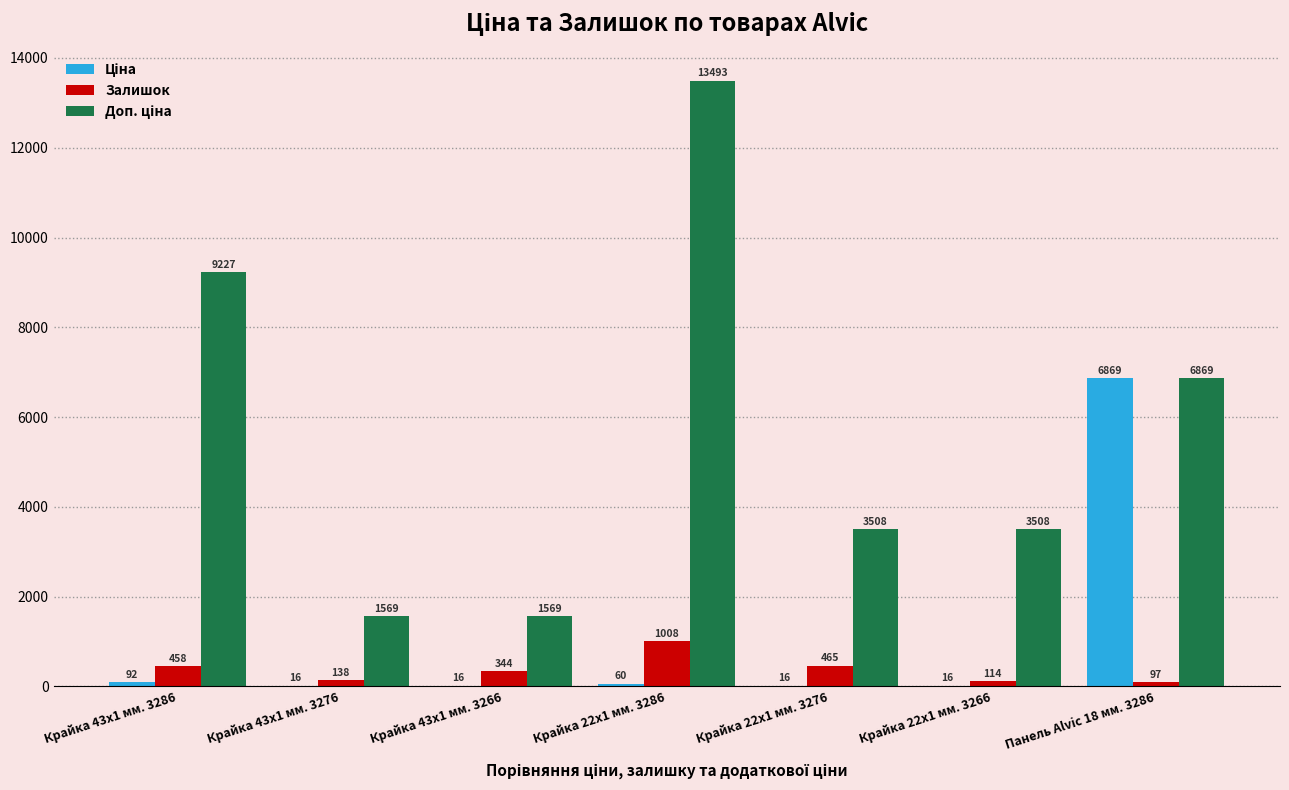

What is the sum of all Залишок values?

2624.0